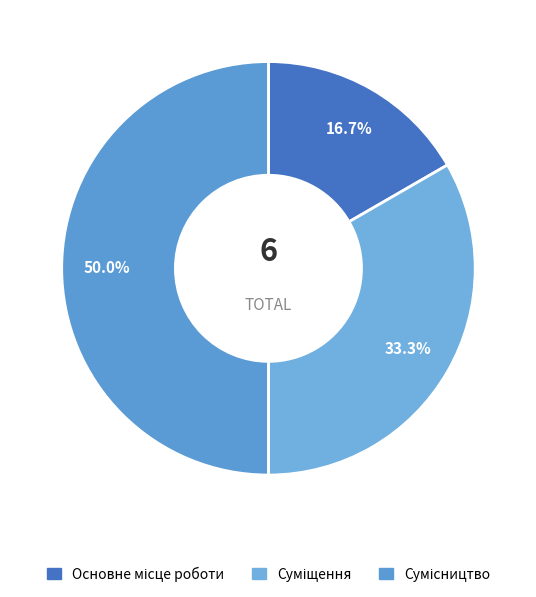

Is it true that Сумісництво is 41% of the pie?

False